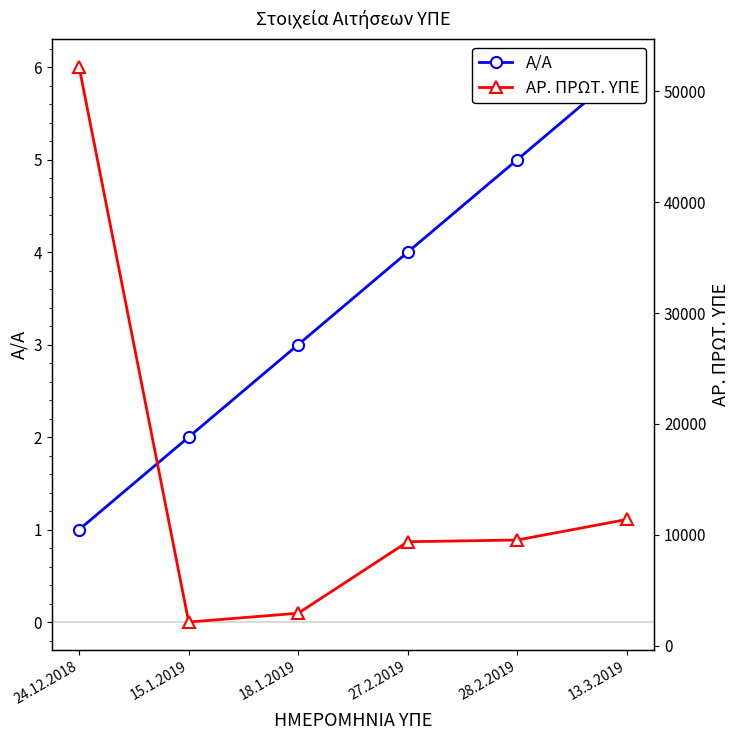

Is the value of Α/Α at 15.1.2019 greater than the value of ΑΡ. ΠΡΩΤ. ΥΠΕ at 24.12.2018?

No